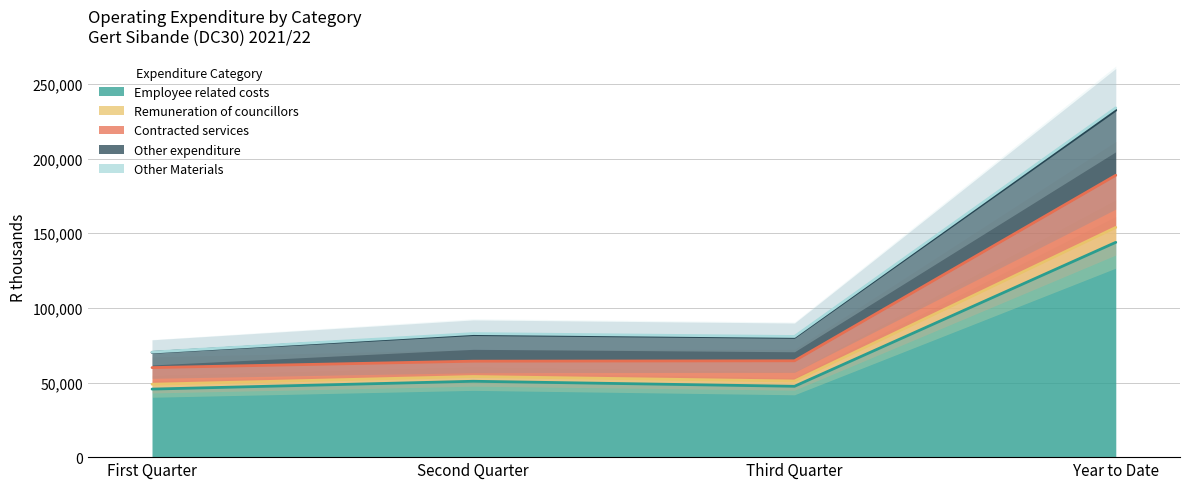

True or false: Contracted services and Remuneration of councillors cross at least once.

False